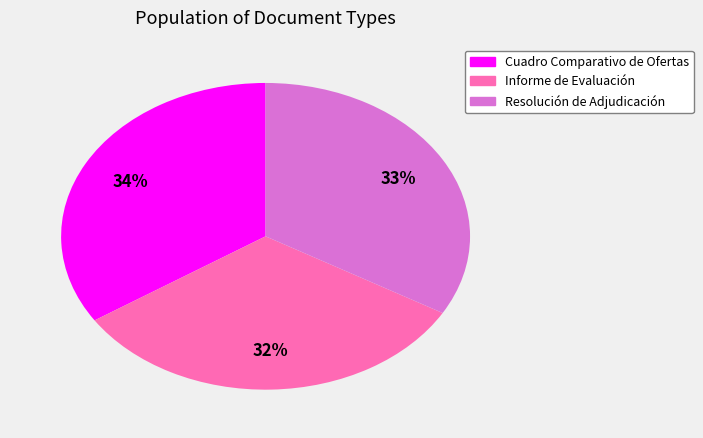

What percentage is the Informe de Evaluación slice, to the nearest percent?

32%